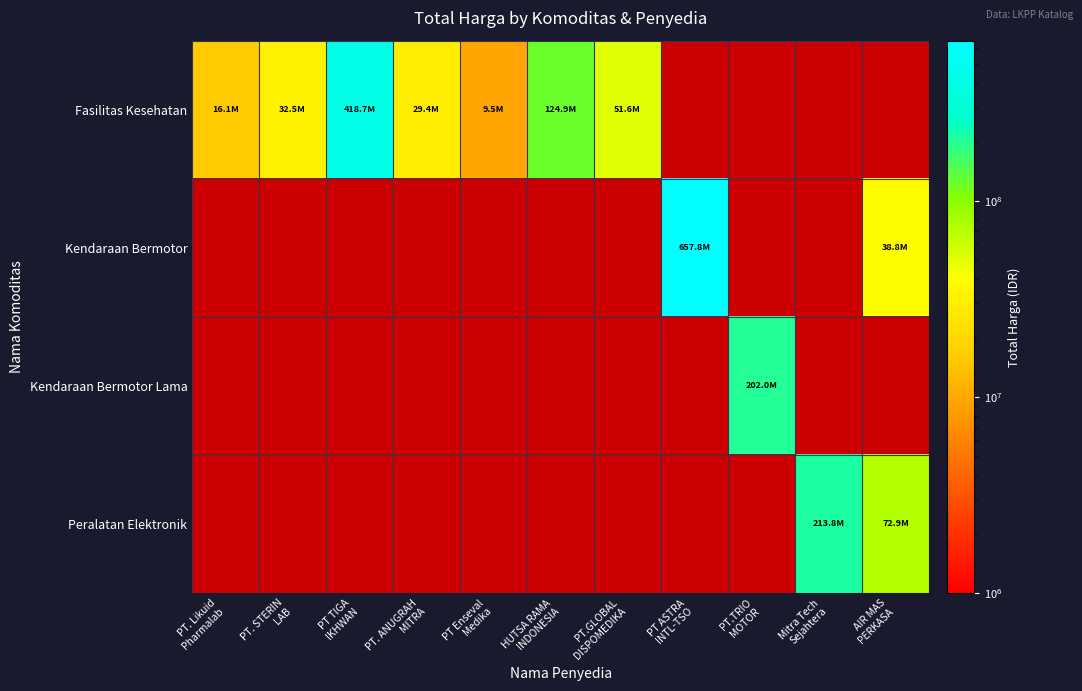

How many data points in Fasilitas Kesehatan are less than 124900000?

5